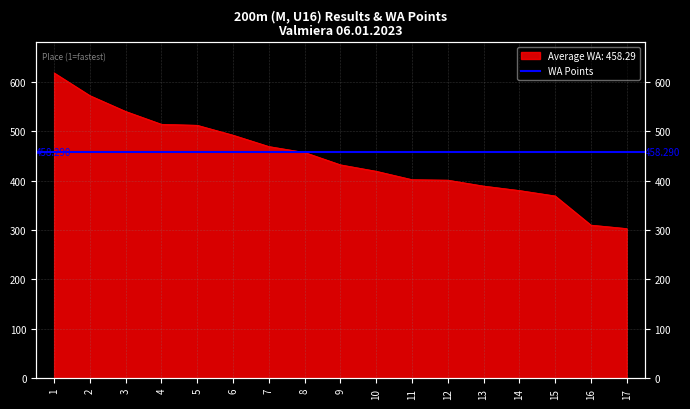

Count the number of values greater than 432.

8